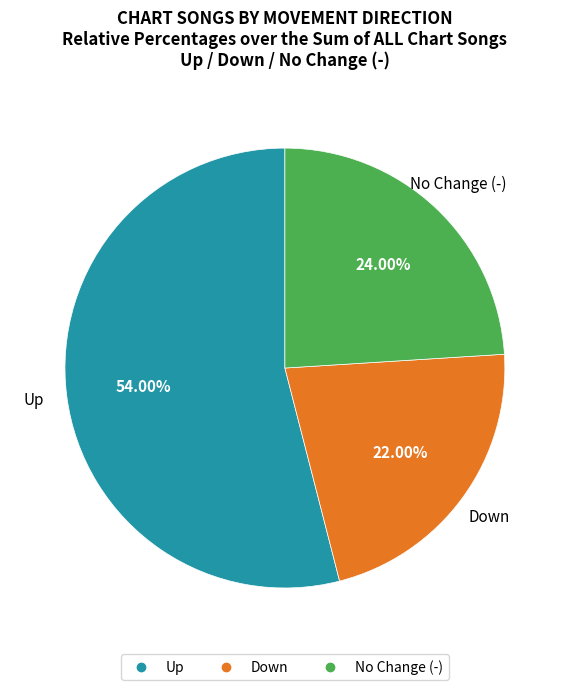

How many slices are in this pie chart?

3